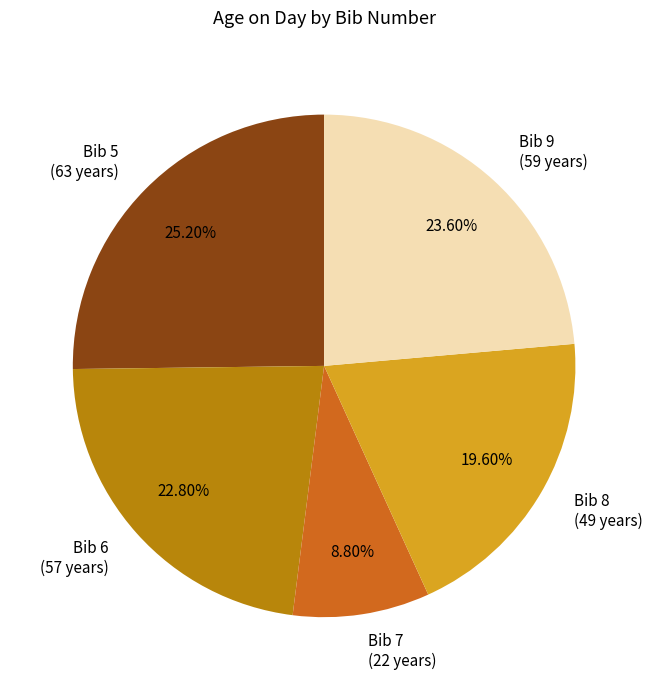

Which has a higher value, Bib 5 (63 years) or Bib 9 (59 years)?

Bib 5 (63 years)